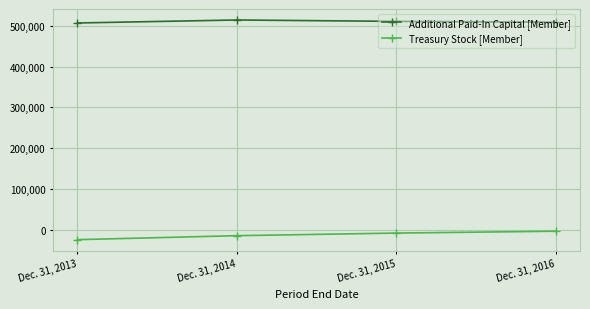

List the series in order of their peak value, lowest first.

Treasury Stock [Member], Additional Paid-In Capital [Member]